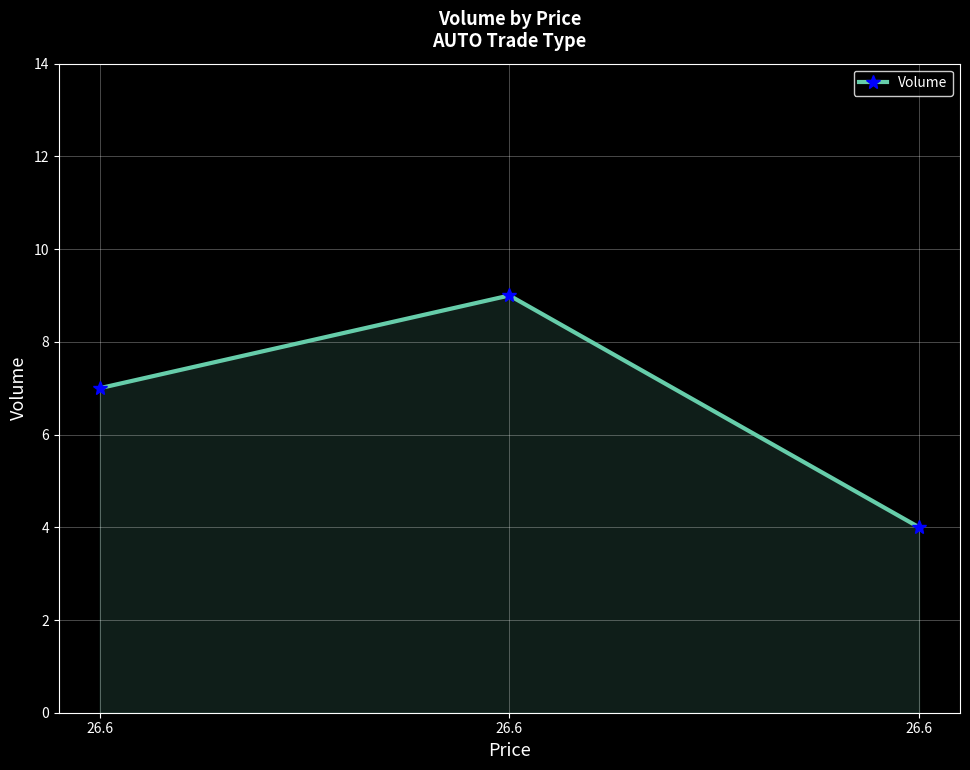

What is the value of the 1st point from the left?

7